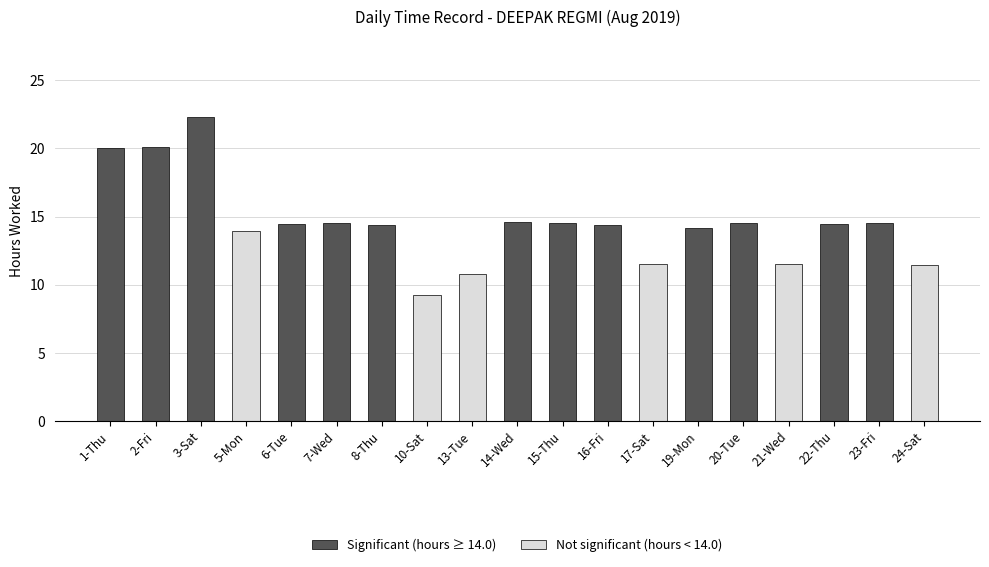

What is the value of the 13th bar from the left?

11.5